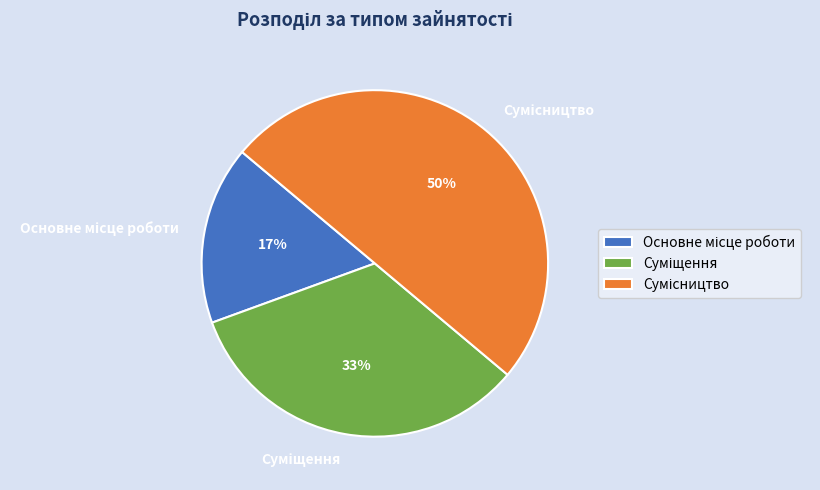

To the nearest percent, what is the average slice percentage?

33%